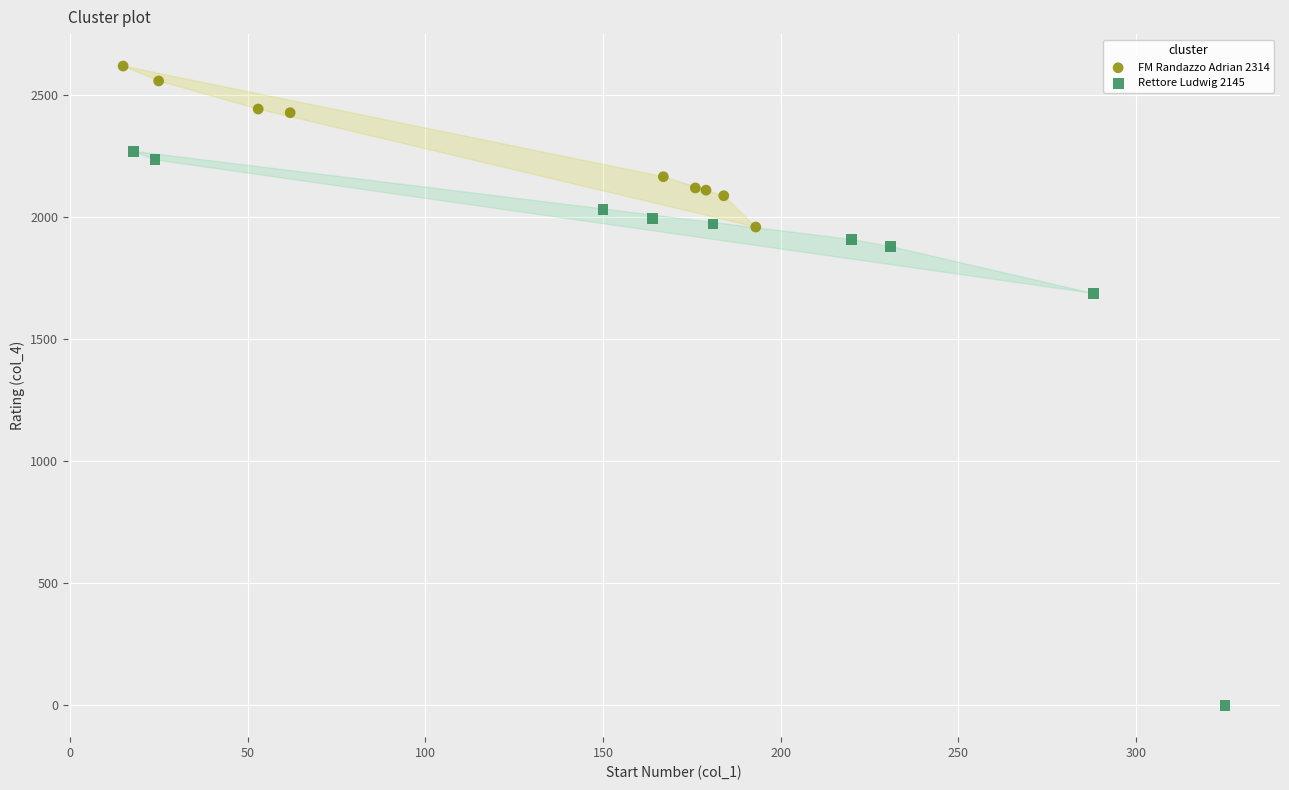

Which series reaches the minimum Y coordinate?

Rettore Ludwig 2145